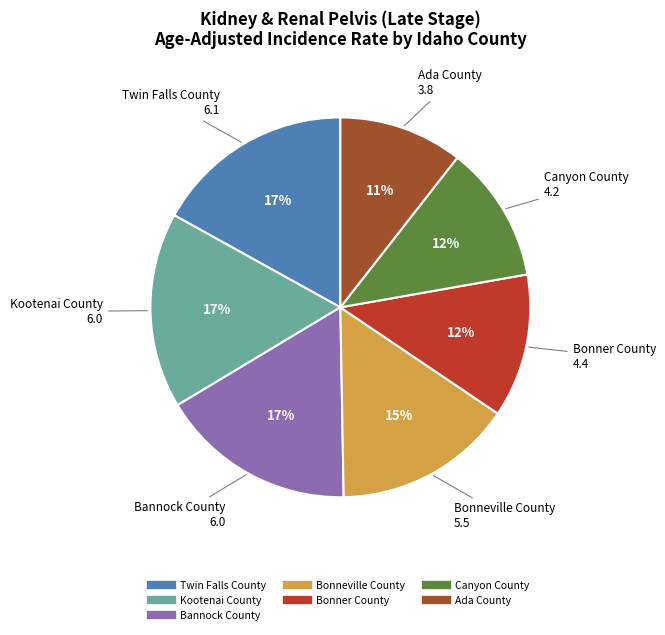

True or false: Bonner County accounts for 12% of the total.

True